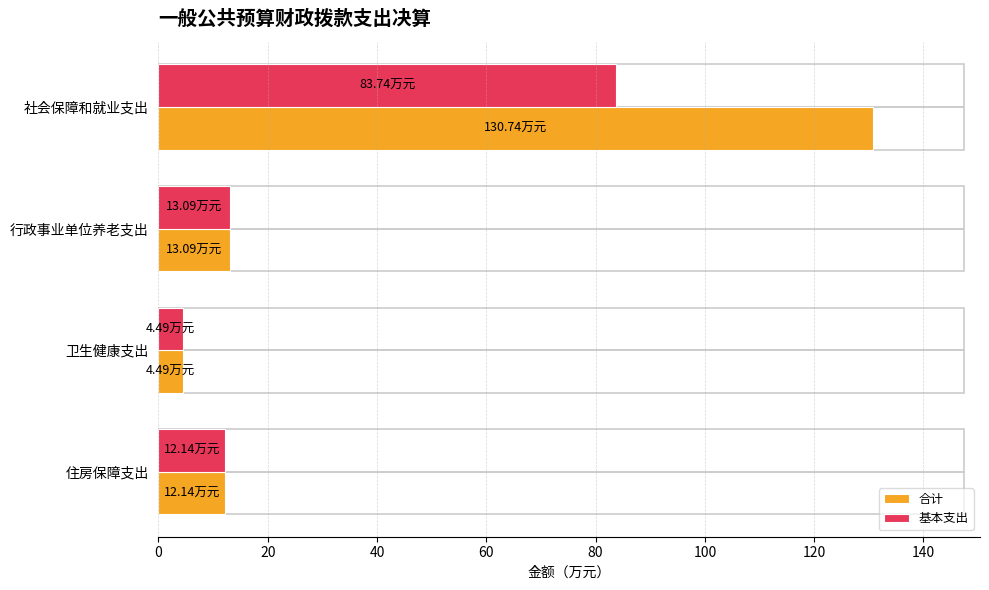

How many values in the 合计 series exceed 13?

2